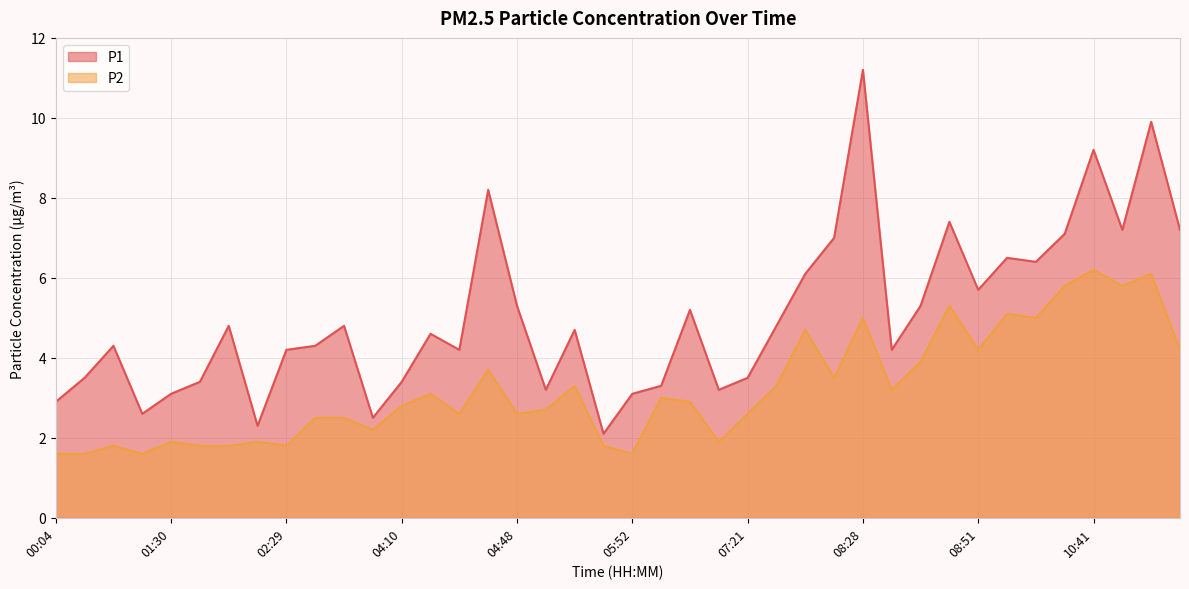

What is the difference between the highest and lowest values at 05:56?

0.3